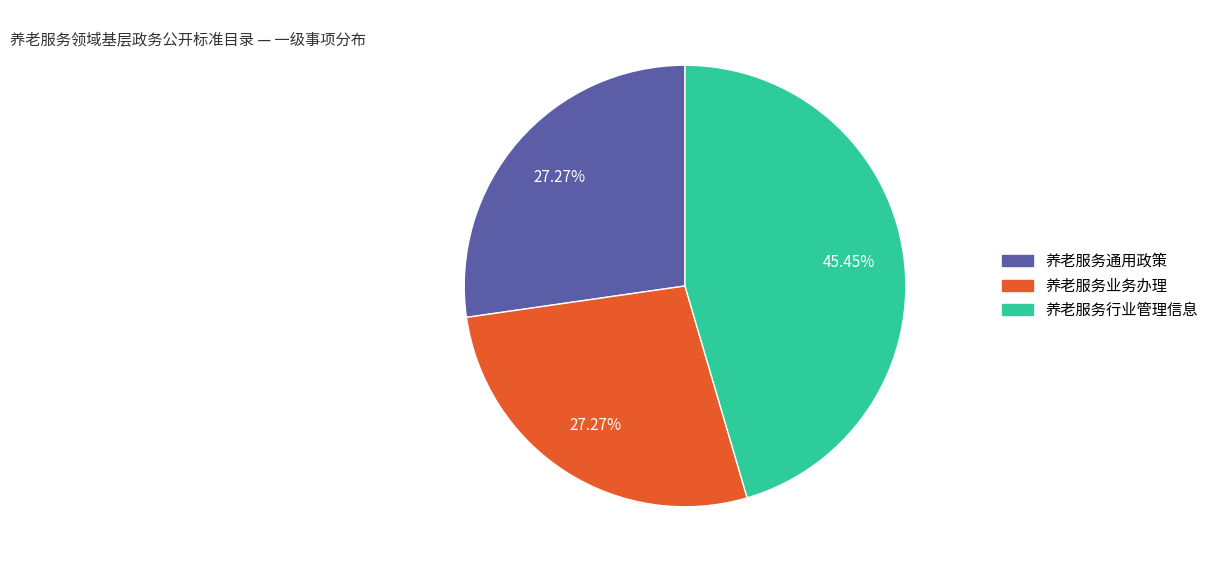

What is the ratio of the value at 养老服务业务办理 to the value at 养老服务行业管理信息?

0.6